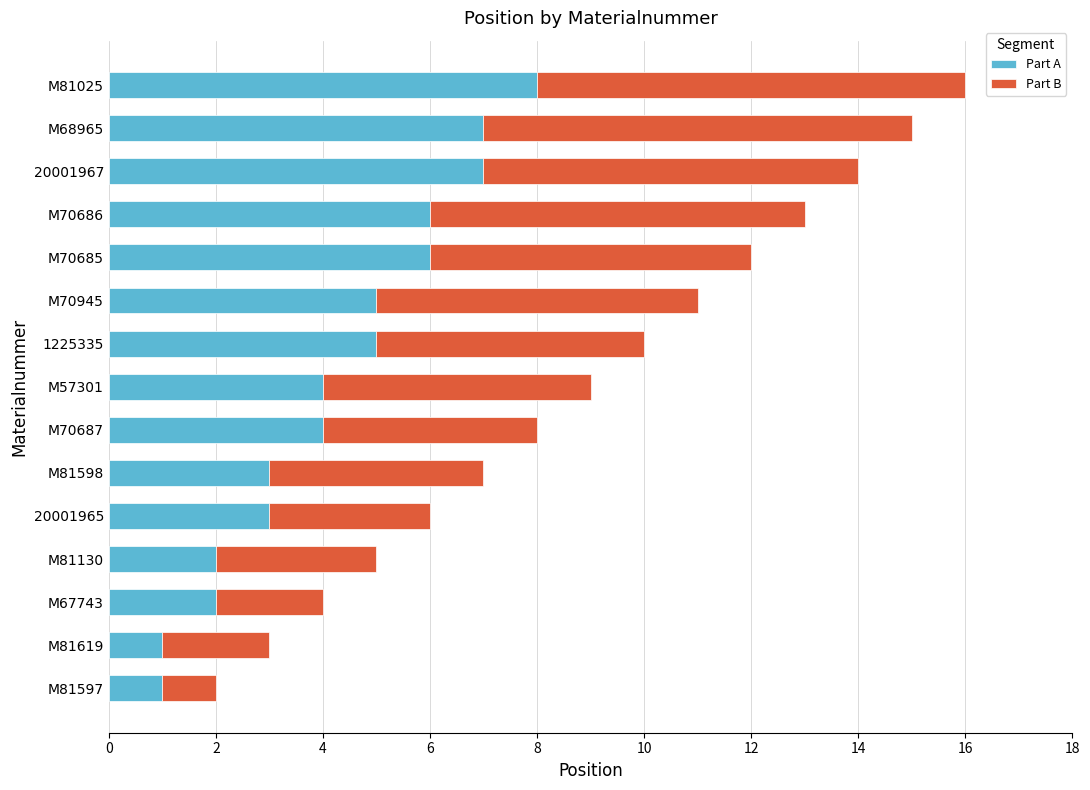

What are all the series names shown in the legend?

Part A, Part B